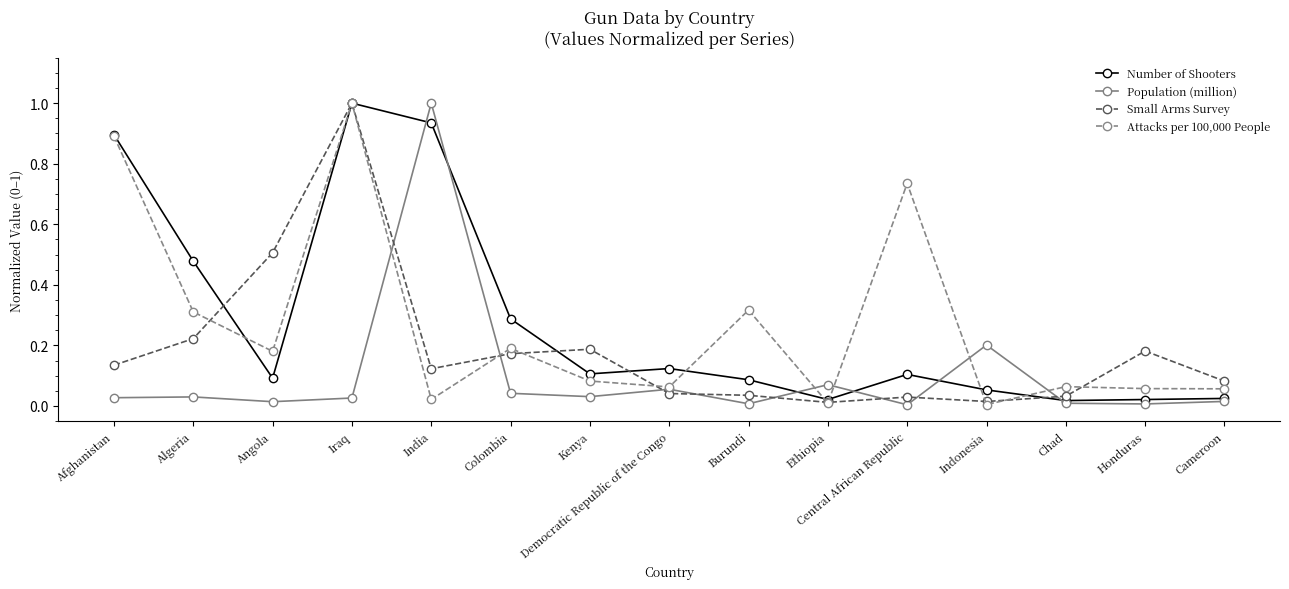

What is the total value across all series at Angola?

0.8